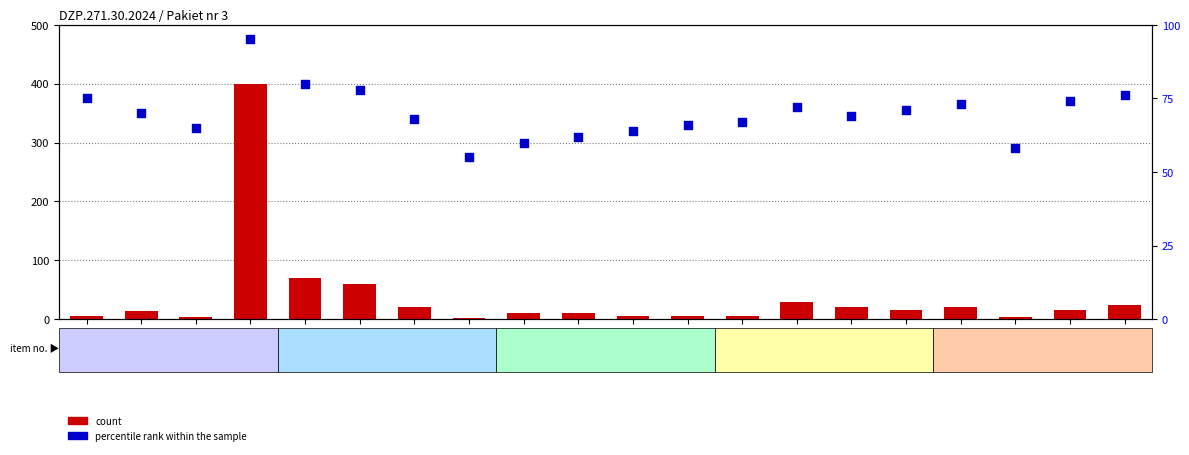

At how many categories does at least one series exceed 56?

19